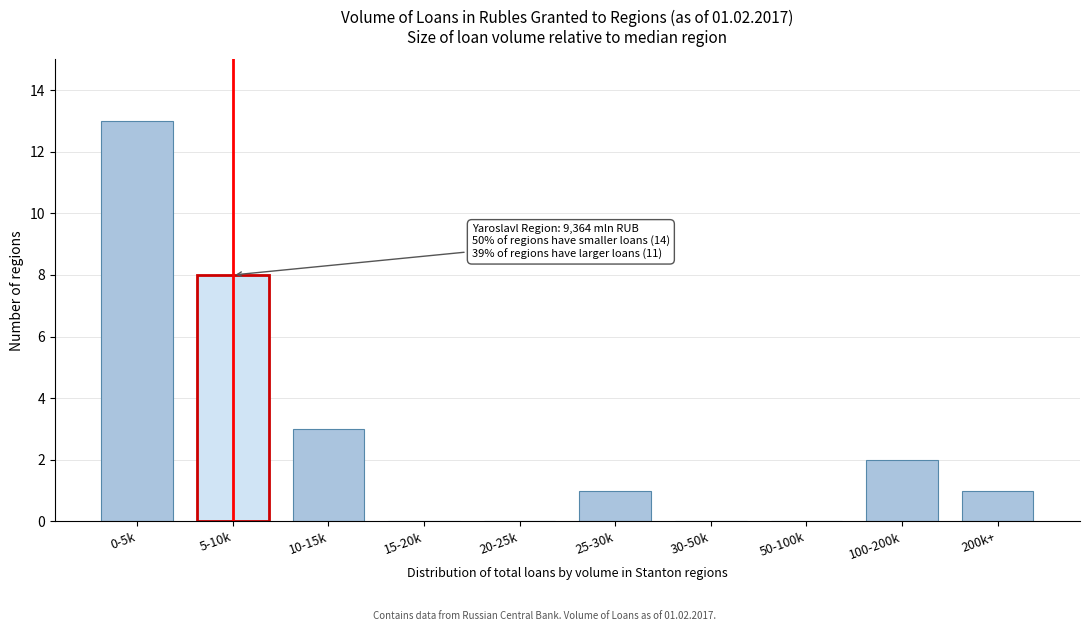

Reading left to right, list all the values displayed in this chart.

0-5k=13	5-10k=8	10-15k=3	15-20k=0	20-25k=0	25-30k=1	30-50k=0	50-100k=0	100-200k=2	200k+=1